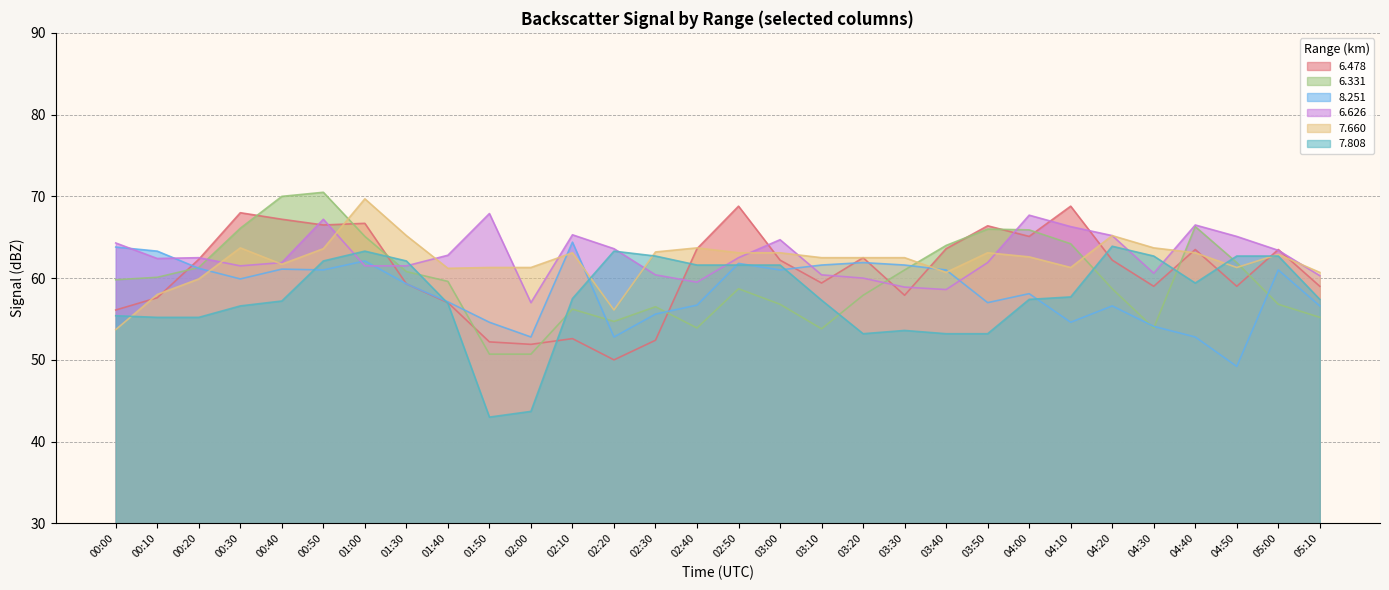

In 7.660, how many points are higher than both neighbors (excluding endpoints)?

7